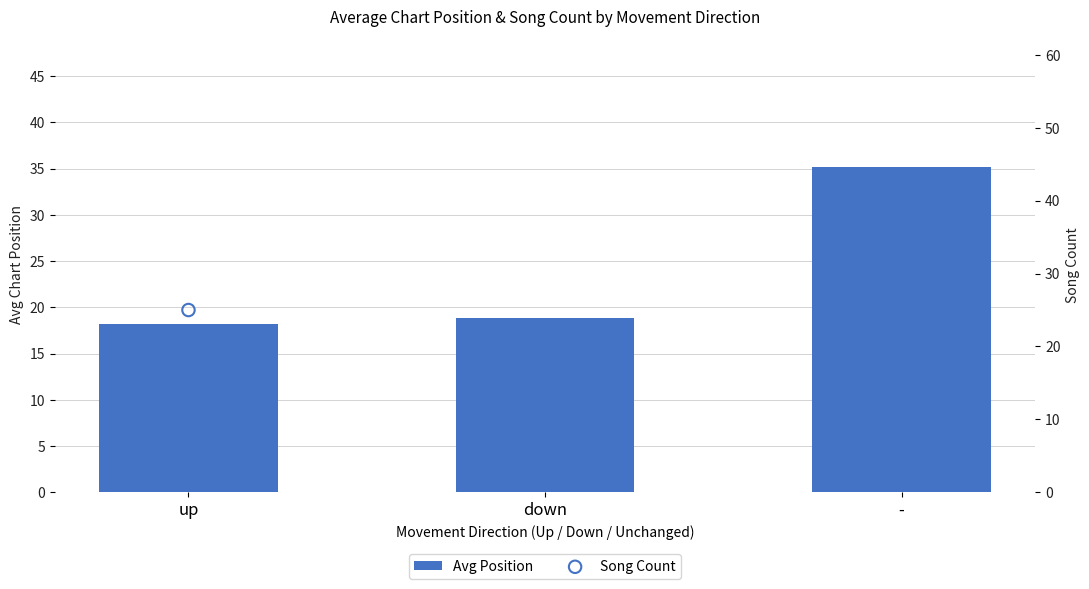

What are all the series names shown in the legend?

Avg Position, Song Count